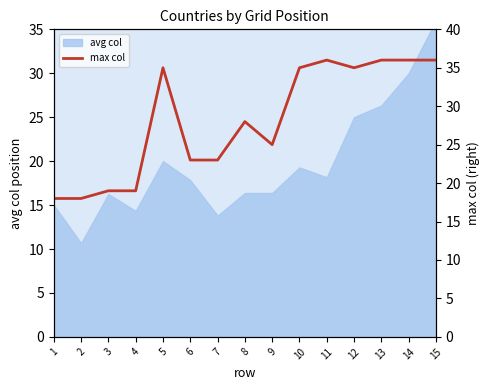

What is the average value?

28